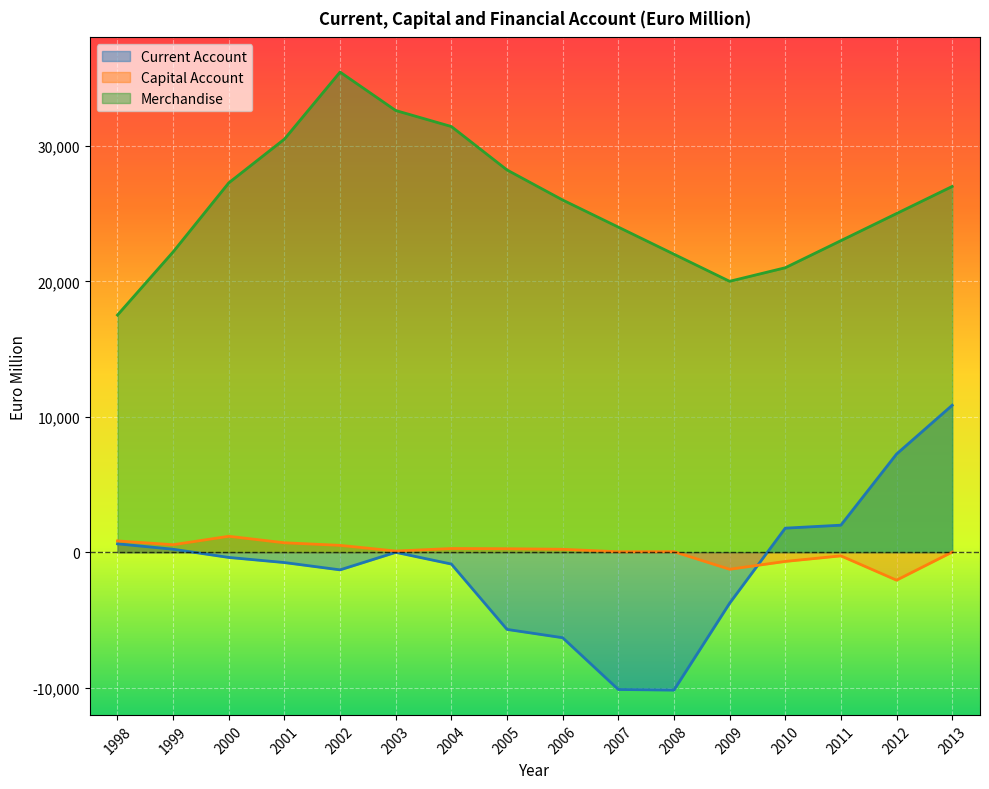

Rank the series at 2003 from highest to lowest value.

Merchandise, Capital Account, Current Account